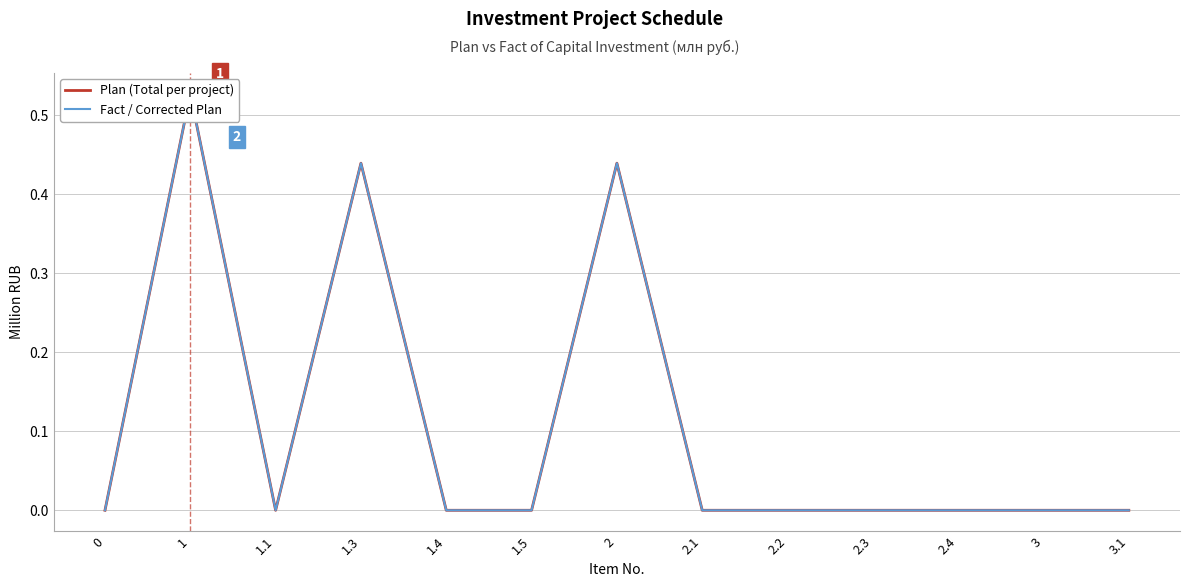

Is the value of Fact / Corrected Plan at 1.5 greater than the value of Plan (Total per project) at 2.2?

No